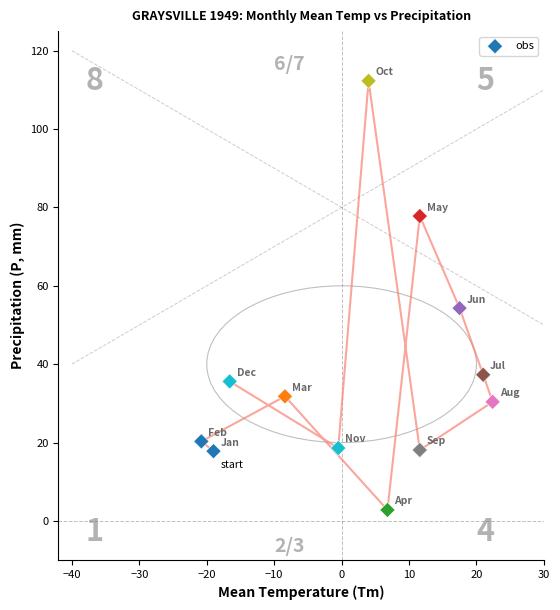

What is the average X value?

2.5